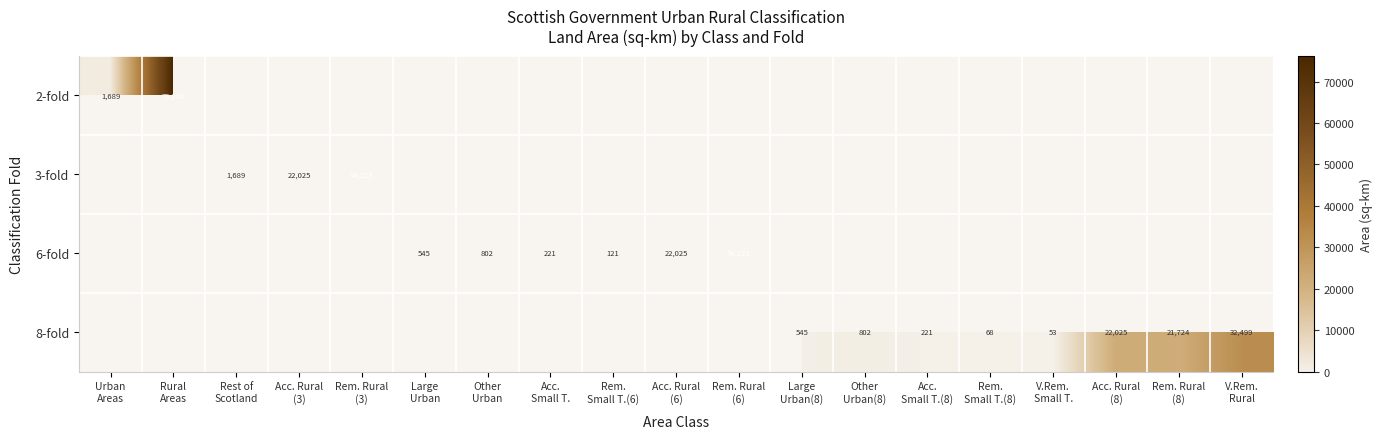

What is the difference between the maximum and minimum values in the 2-fold series?

74558.7